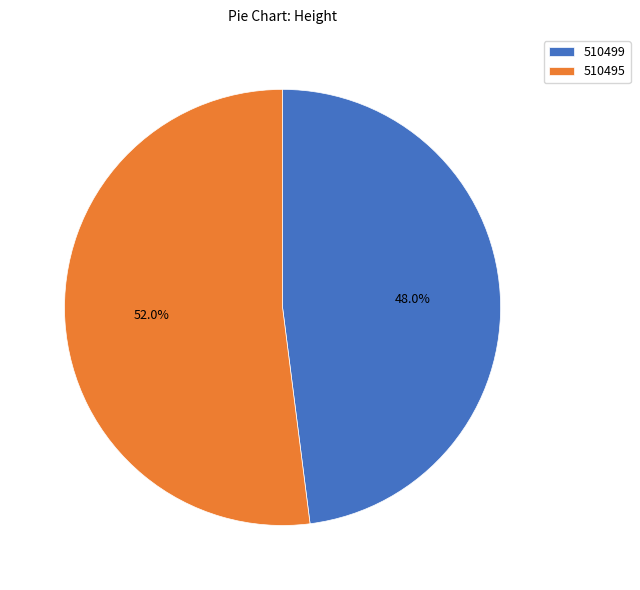

To the nearest percent, what is the difference between the largest and smallest slice percentages?

4%